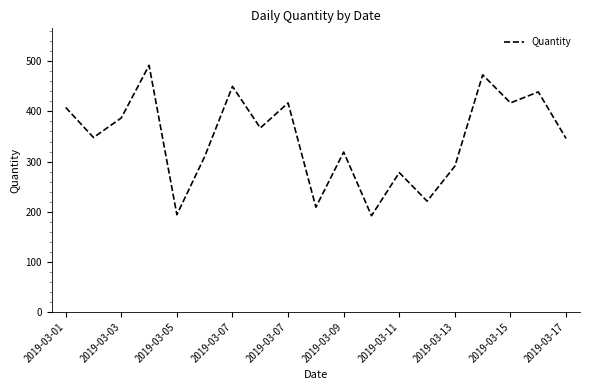

What is the minimum value shown in the chart?

192